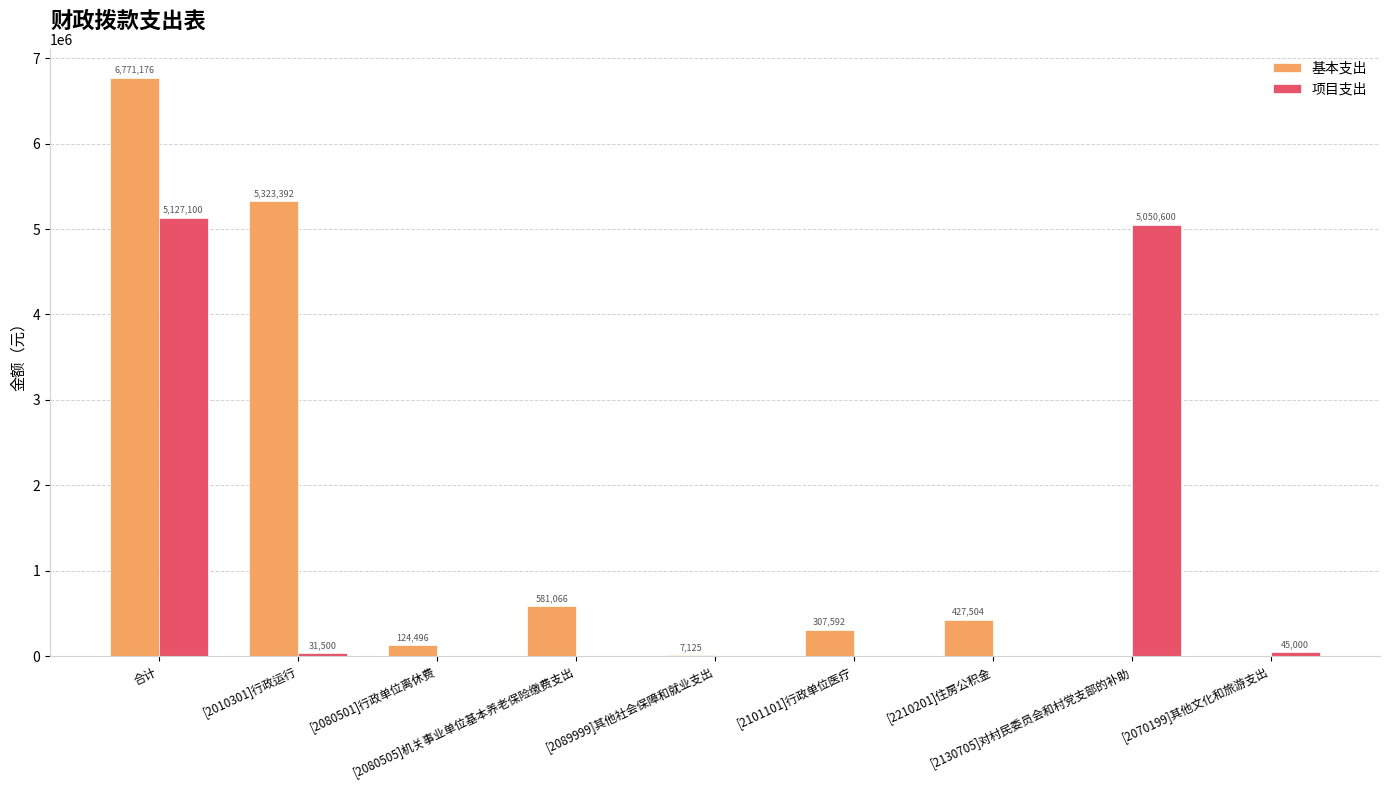

What is the average value of the 基本支出 series?

1504705.7